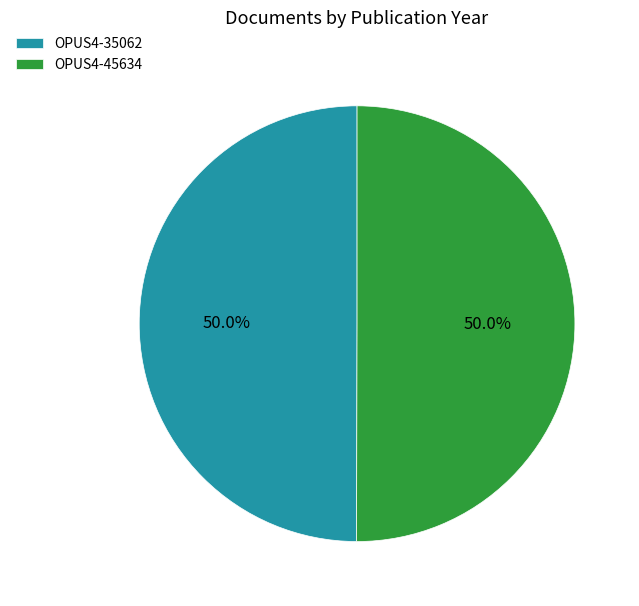

To the nearest percent, what is the average slice percentage?

50%